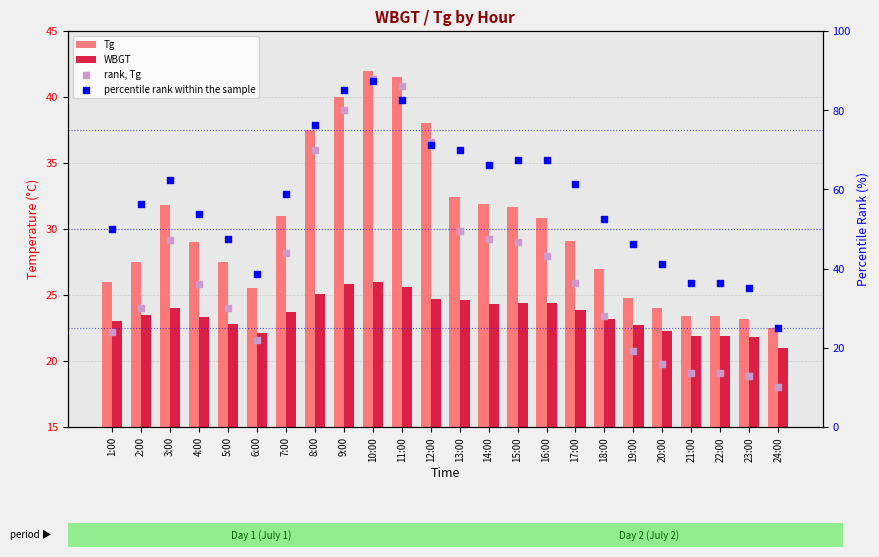

Which series reaches the minimum Y coordinate?

rank, Tg